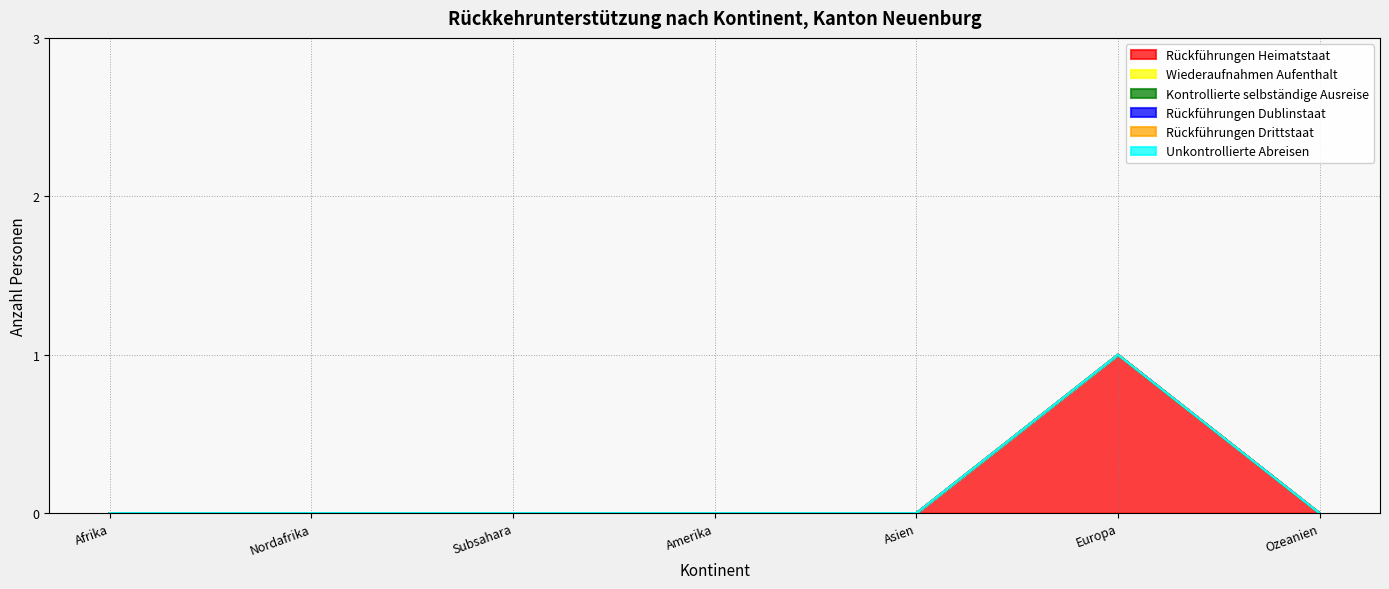

Rank the categories by Kontrollierte selbständige Ausreise value from highest to lowest.

Afrika, Nordafrika, Subsahara, Amerika, Asien, Europa, Ozeanien